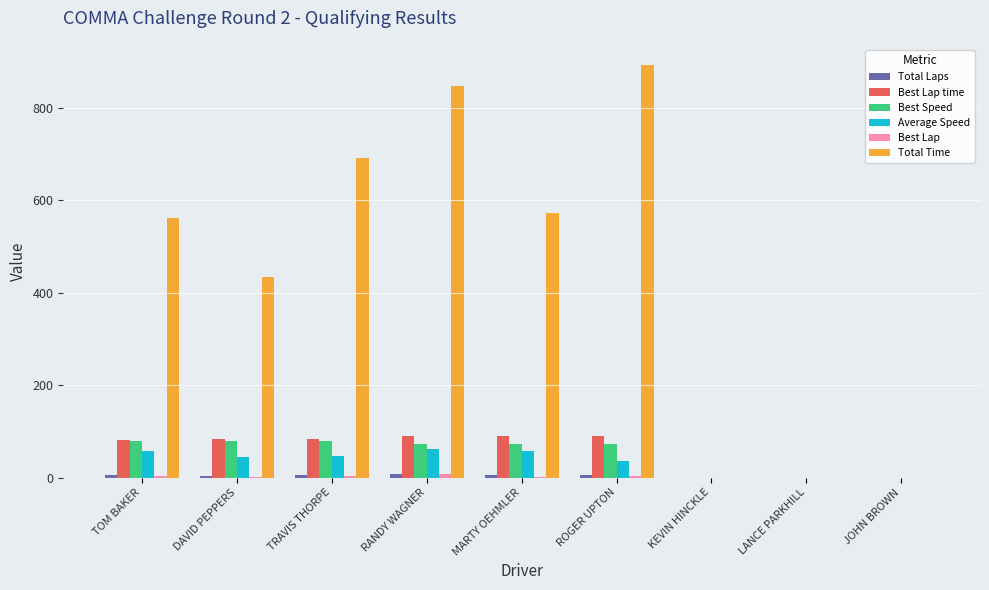

What is the maximum value shown in the chart?

891.1